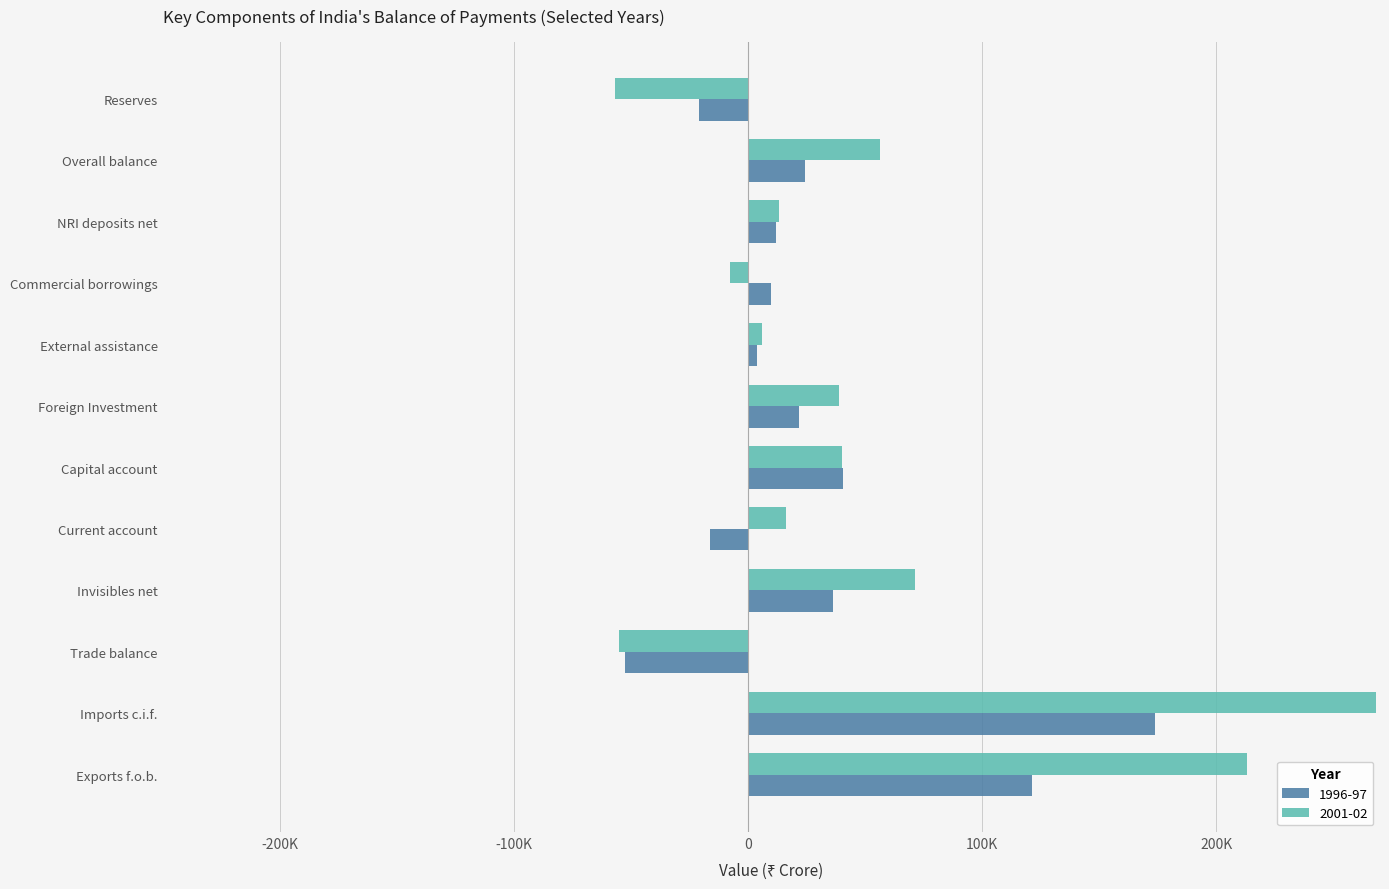

What is the total value across all series at External assistance?

9816